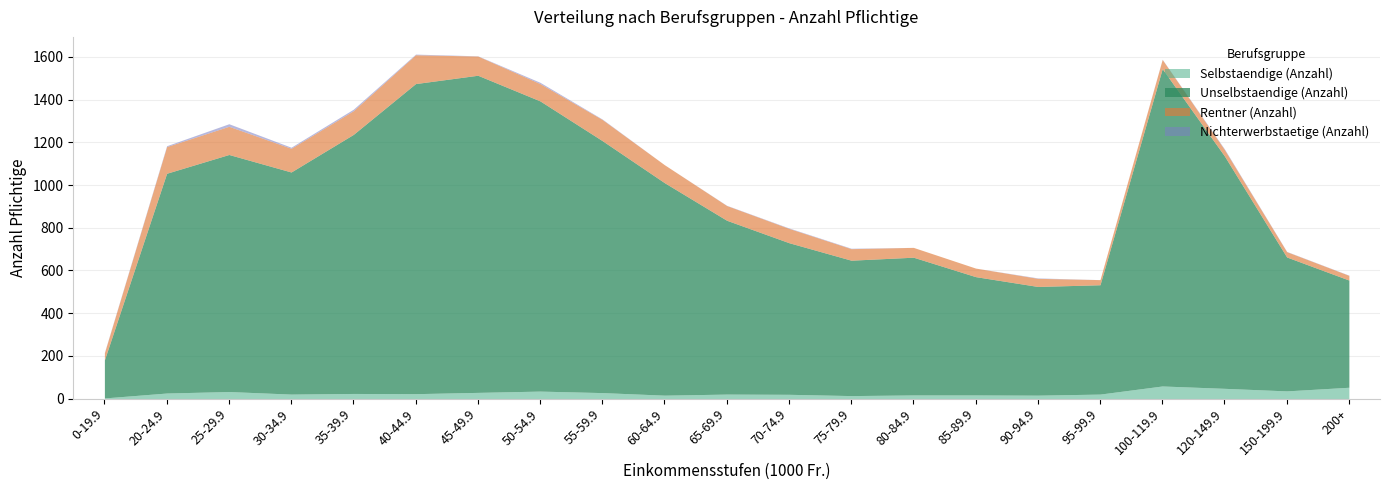

Which category has the lowest value in the Unselbstaendige (Anzahl) series?

0-19.9